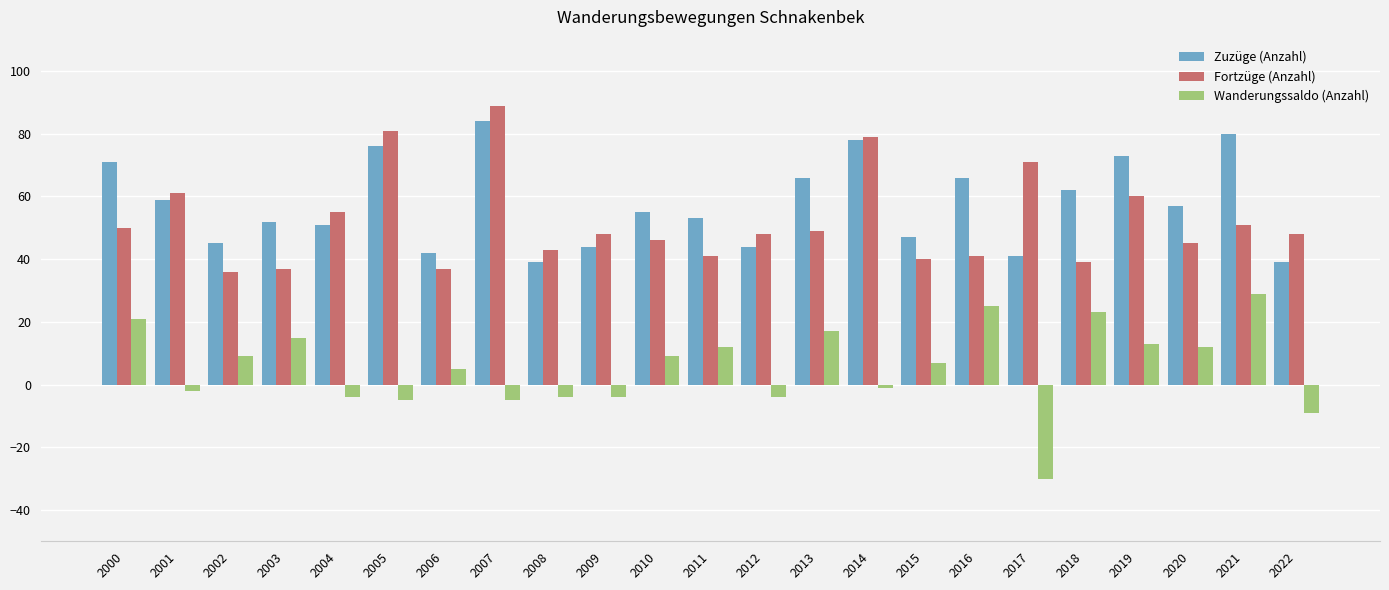

What is the difference between the highest and lowest values at 2002?

36